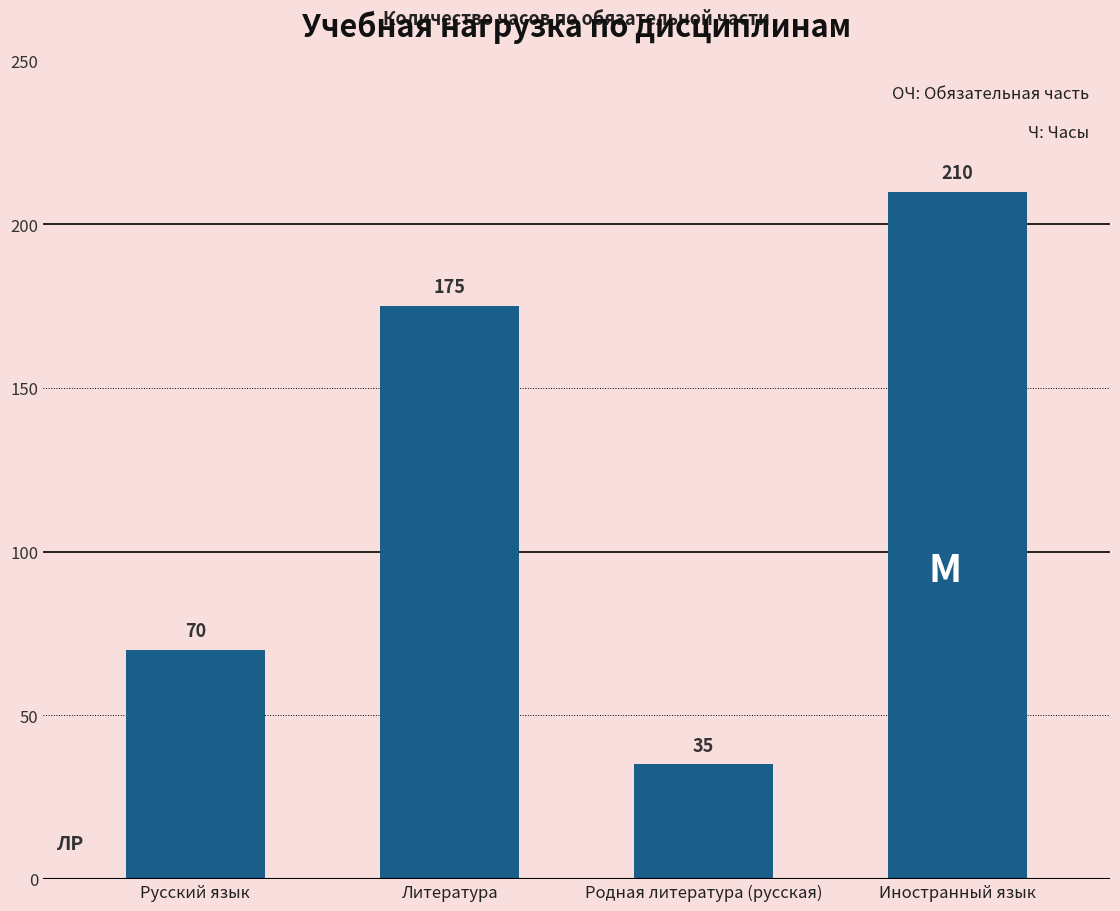

The value at Родная литература (русская) is 35. True or false?

True